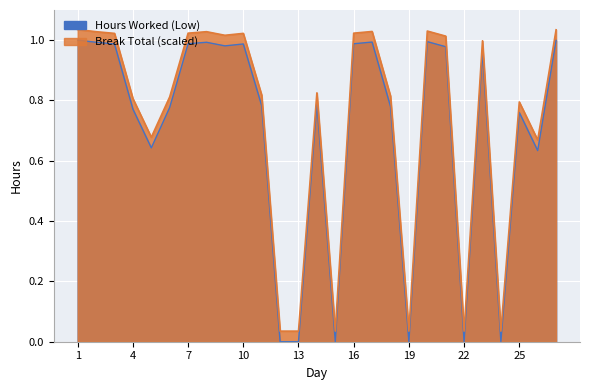

List the labels in order of value, smallest first.

12, 13, 15, 19, 22, 24, 26, 5, 25, 4, 6, 18, 11, 14, 23, 21, 9, 3, 10, 7, 16, 2, 8, 17, 20, 27, 1